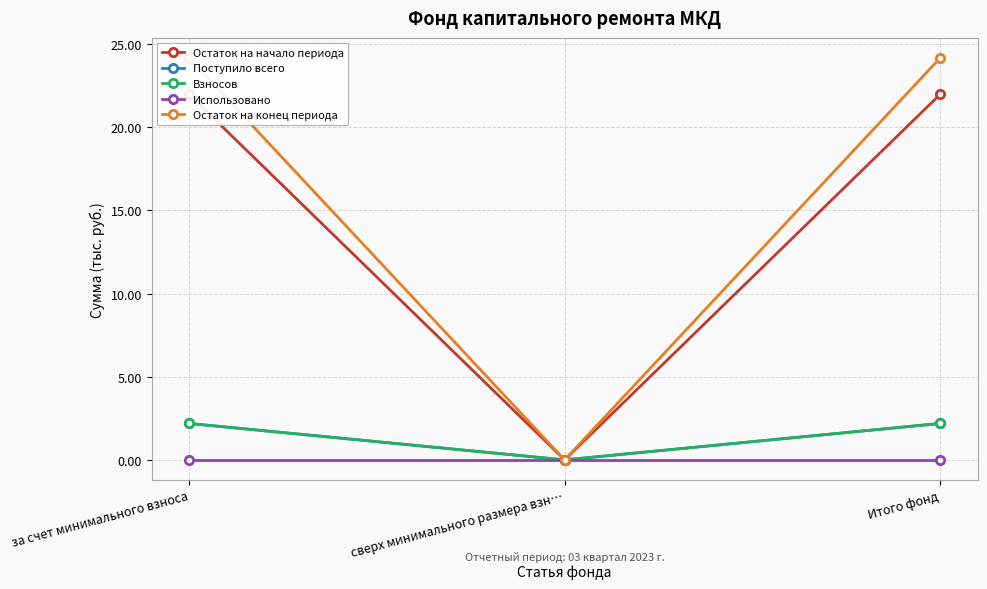

Is it true that Использовано equals 0.0 at Итого фонд?

True